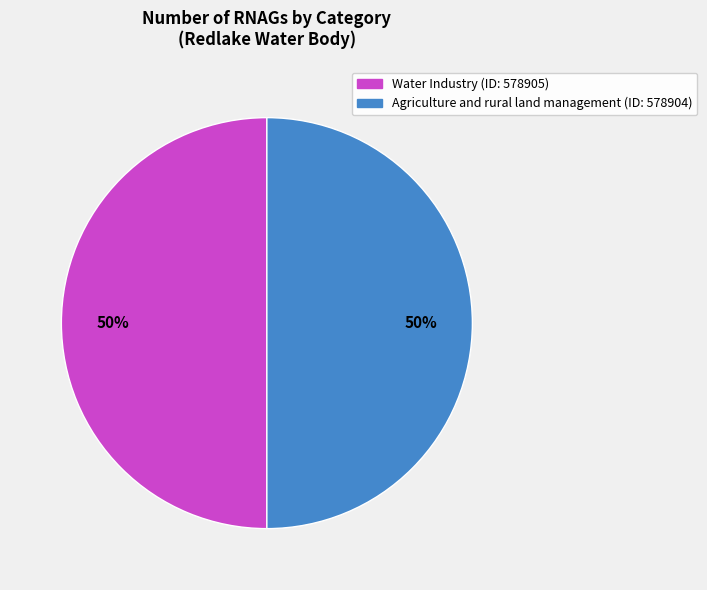

Do Water Industry (ID: 578905) and Agriculture and rural land management (ID: 578904) together represent more than half of the pie?

Yes